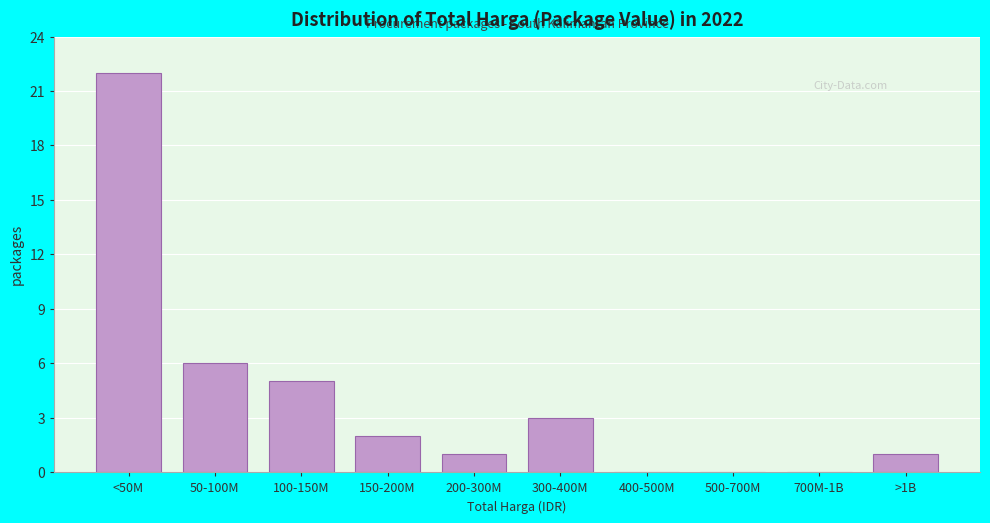

Reading right to left, extract all data points from this chart.

>1B=1	700M-1B=0	500-700M=0	400-500M=0	300-400M=3	200-300M=1	150-200M=2	100-150M=5	50-100M=6	<50M=22